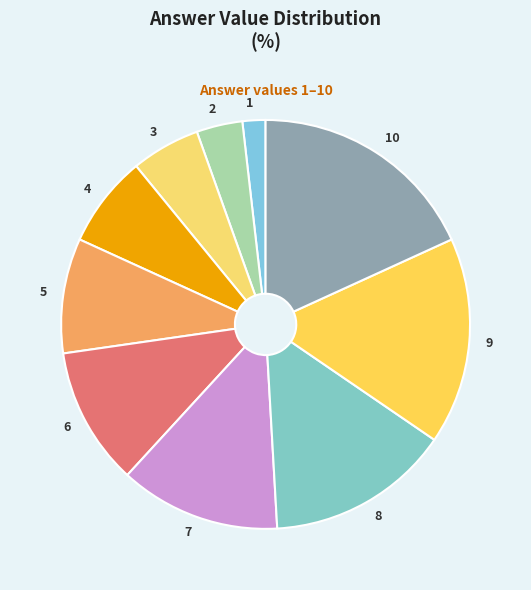

Rank the categories by value from lowest to highest.

1, 2, 3, 4, 5, 6, 7, 8, 9, 10